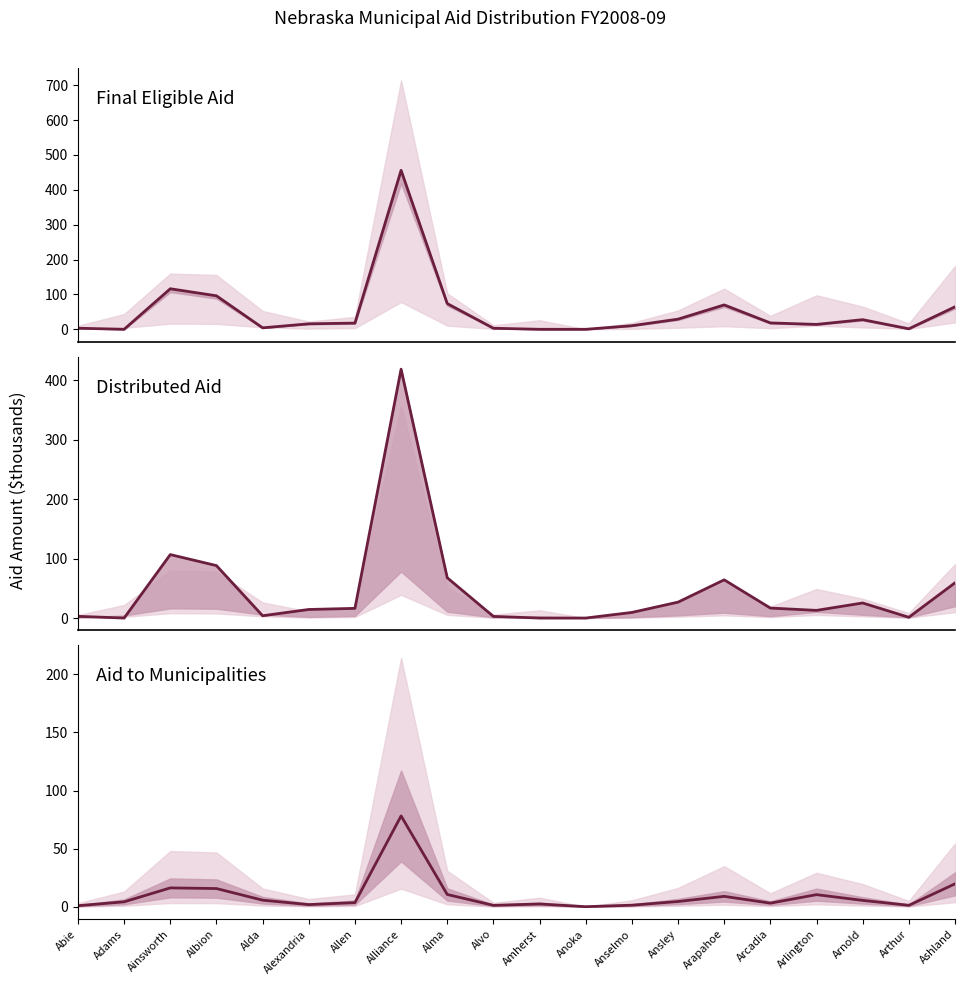

What is the maximum value shown in the chart?

455.7